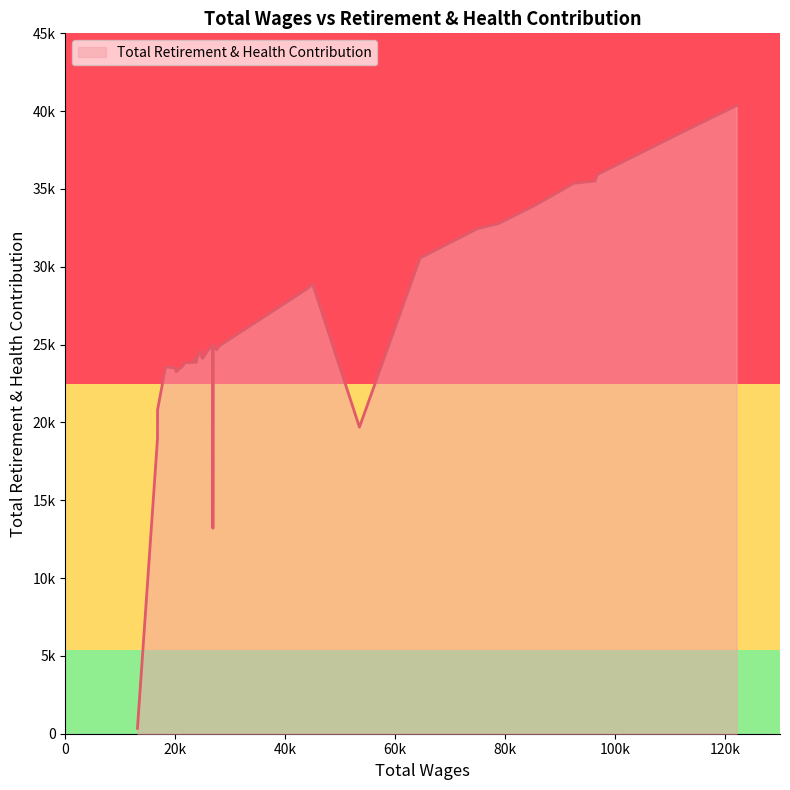

Does the chart have visible grid lines?

No